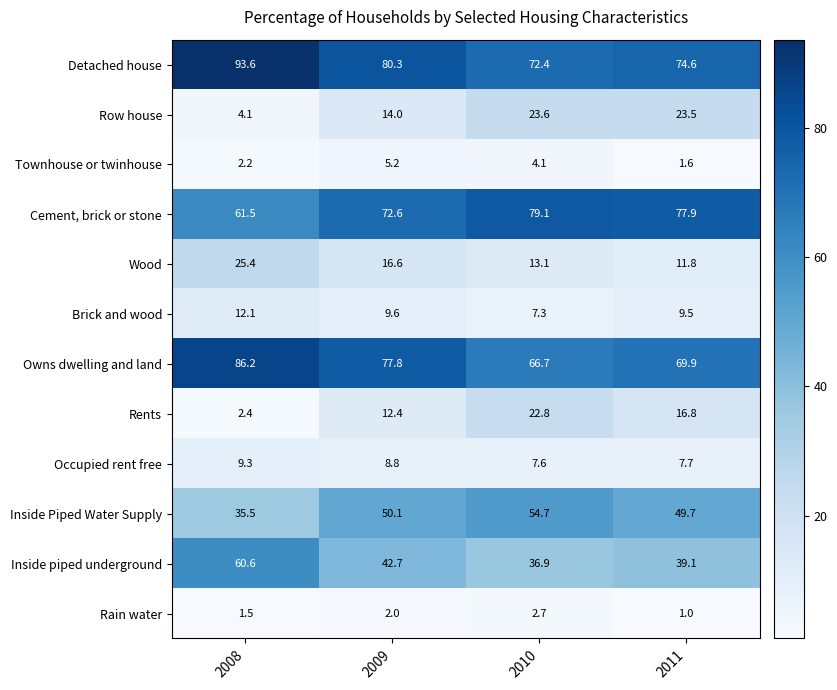

Between 2009 and 2011, which series saw the biggest shift?

Row house